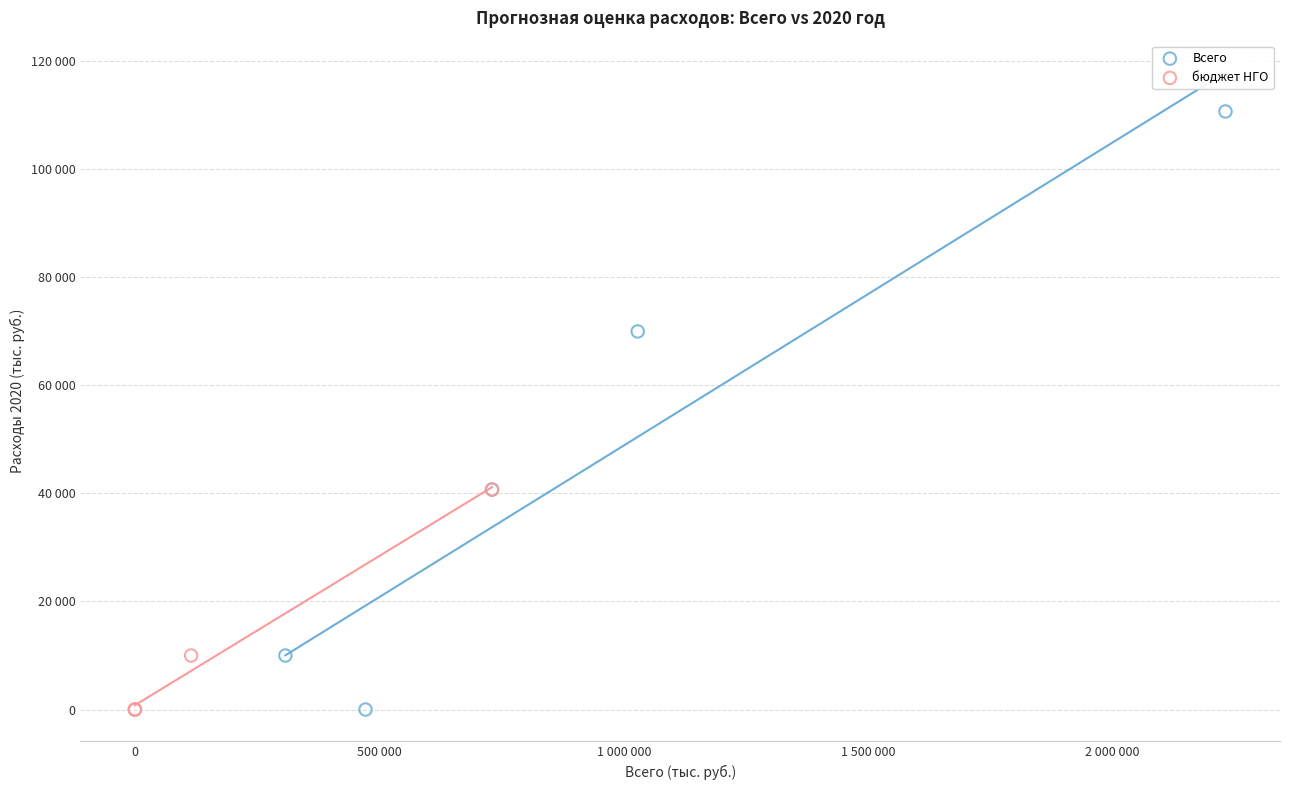

What are all the series names shown in the legend?

Всего, бюджет НГО